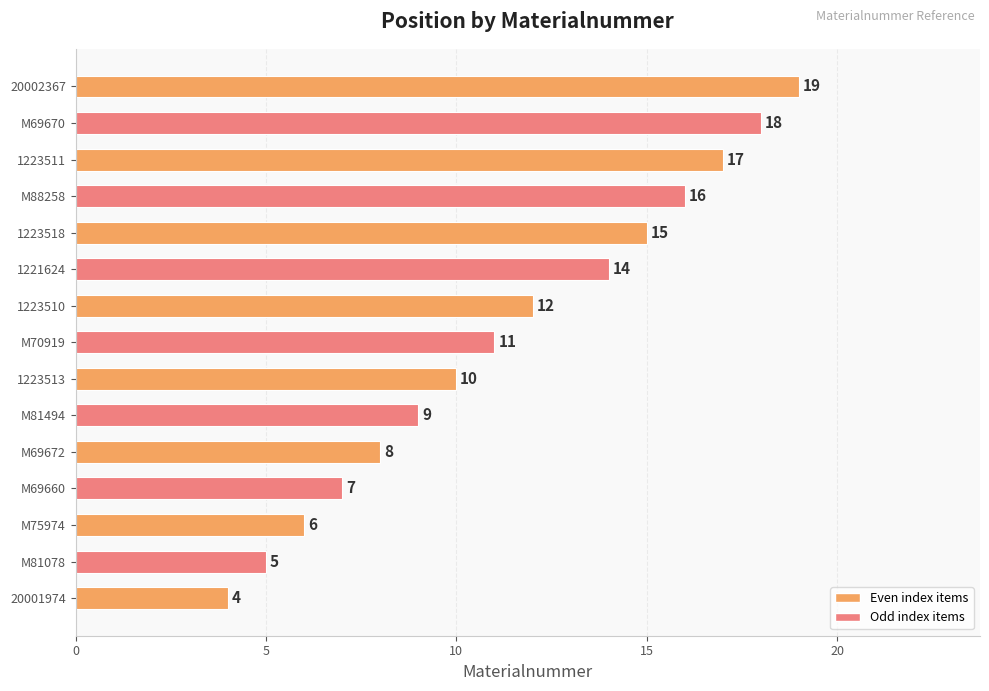

What is the smallest value displayed?

4